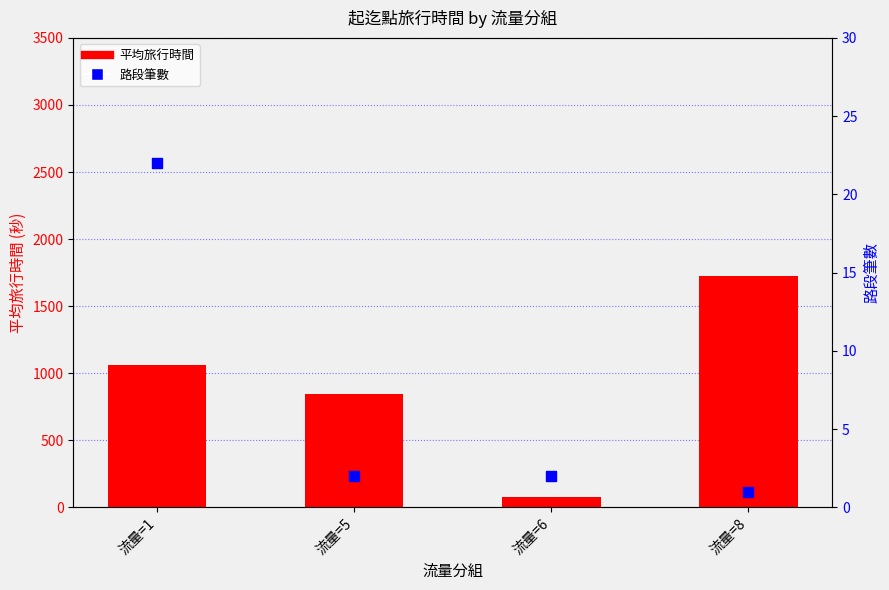

Which series reaches the maximum Y coordinate?

平均旅行時間